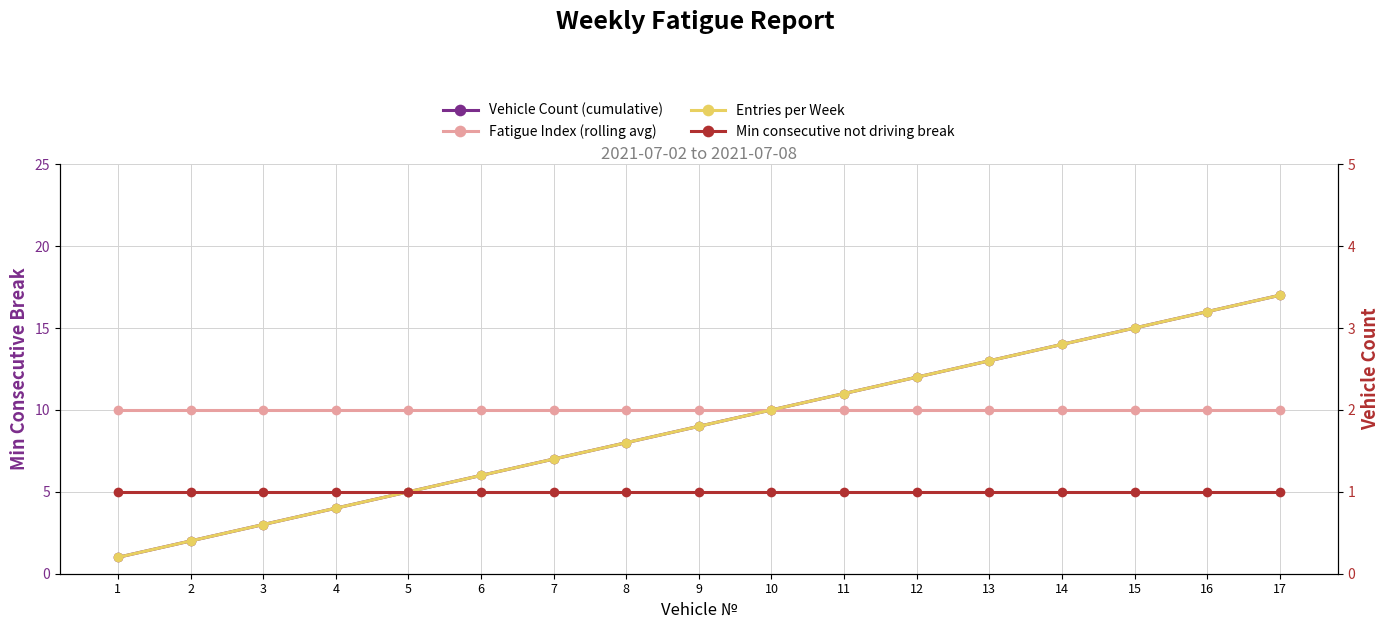

Reading right to left, transcribe all the data shown in this chart.

Vehicle Count (cumulative): 17=17	16=16	15=15	14=14	13=13	12=12	11=11	10=10	9=9	8=8	7=7	6=6	5=5	4=4	3=3	2=2	1=1
Fatigue Index (rolling avg): 17=10	16=10	15=10	14=10	13=10	12=10	11=10	10=10	9=10	8=10	7=10	6=10	5=10	4=10	3=10	2=10	1=10
Entries per Week: 17=17	16=16	15=15	14=14	13=13	12=12	11=11	10=10	9=9	8=8	7=7	6=6	5=5	4=4	3=3	2=2	1=1
Min consecutive not driving break: 17=1	16=1	15=1	14=1	13=1	12=1	11=1	10=1	9=1	8=1	7=1	6=1	5=1	4=1	3=1	2=1	1=1